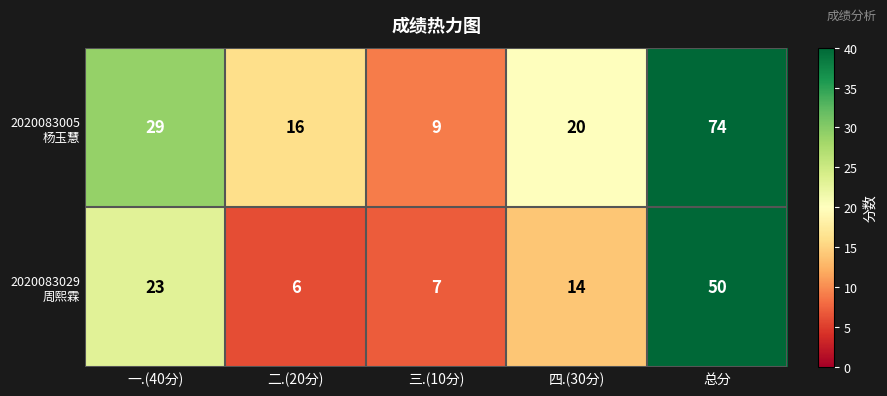

How many distinct data groups are displayed?

2